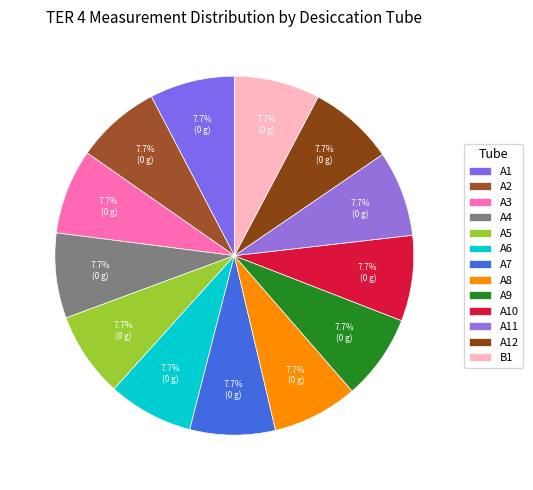

Is it true that B1 is 8% of the pie?

True